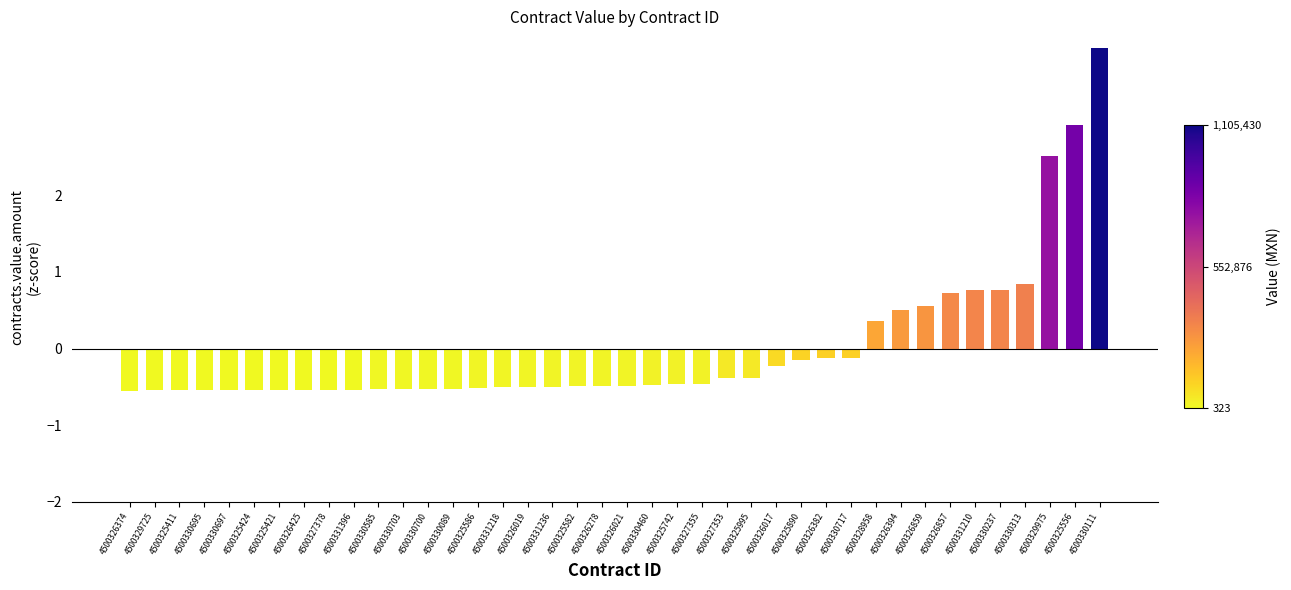

True or false: the data shows -0.5 at 4500326019.

True